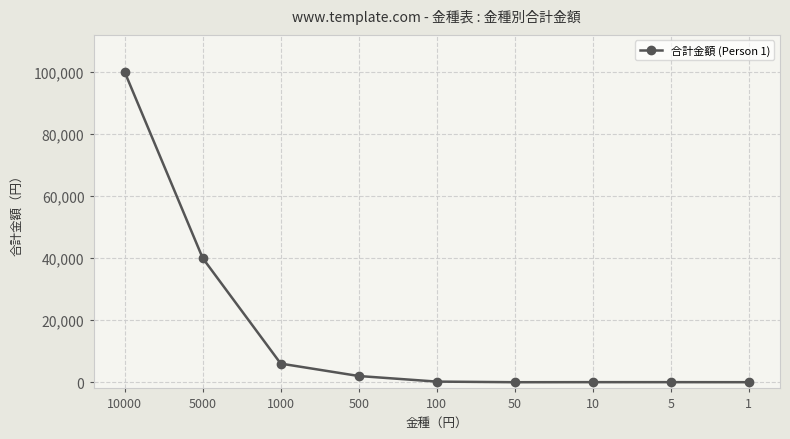

True or false: the data shows 20 at 5.

True